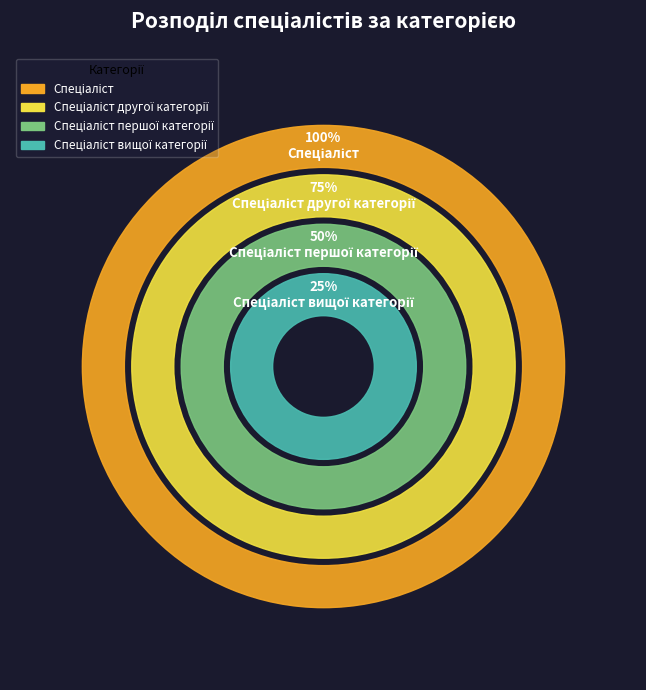

Does any single category account for the majority?

No